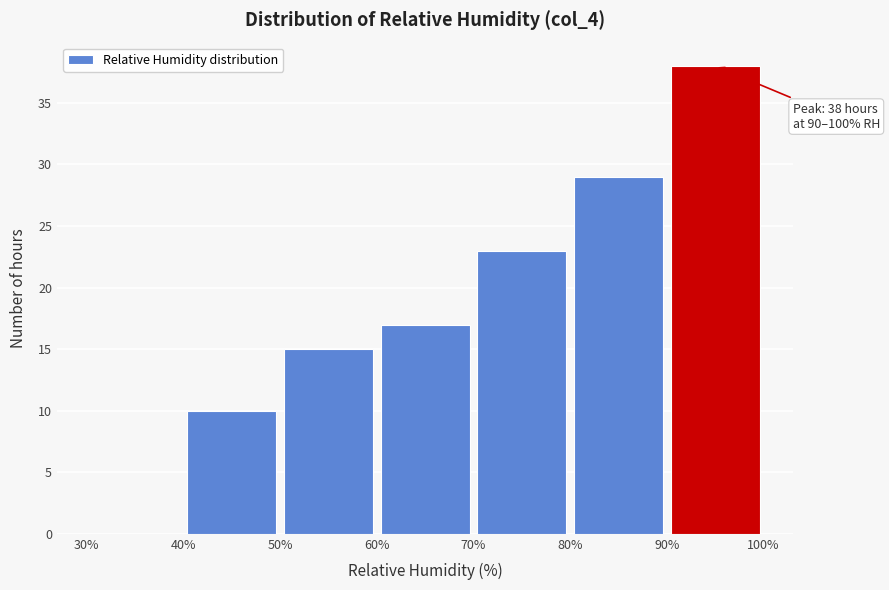

Which range on the x-axis has the tallest bar?

90% to 100%